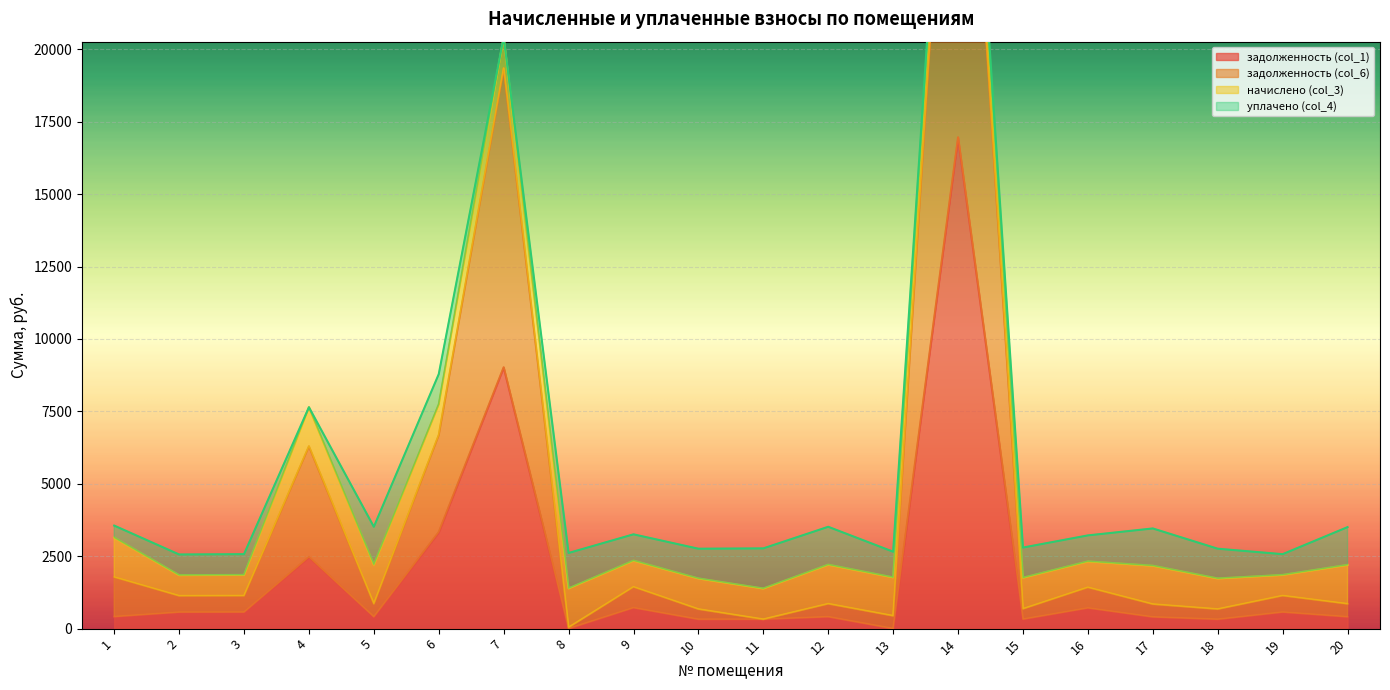

True or false: задолженность (col_1) and задолженность (col_6) intersect in this chart.

False